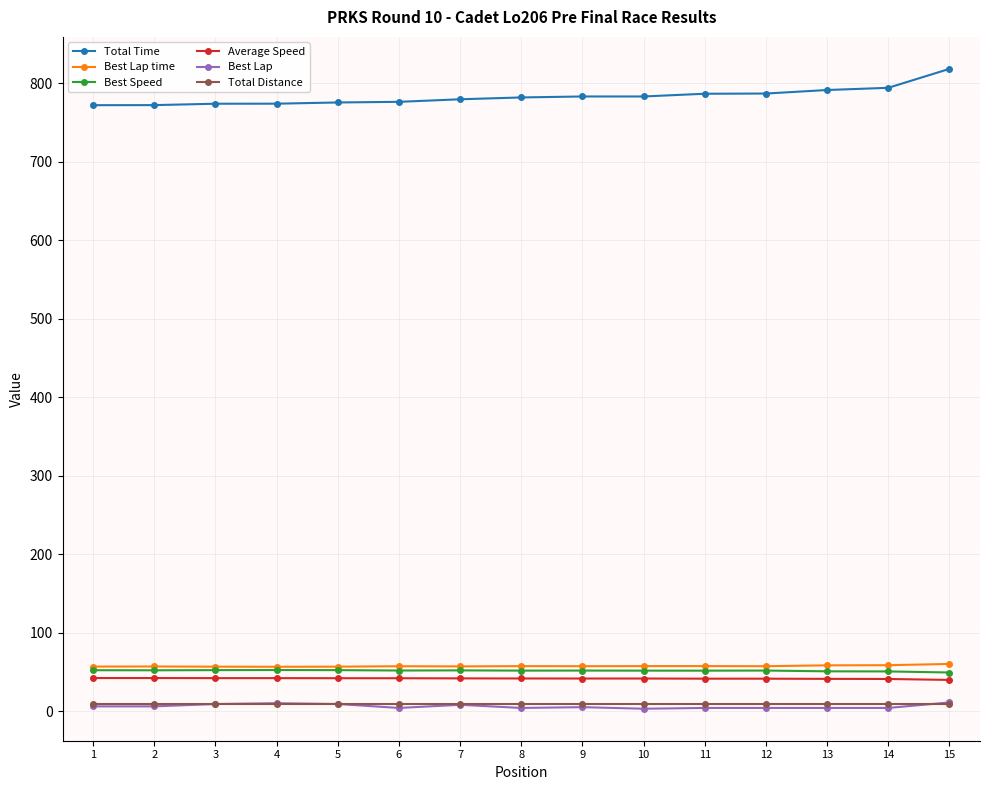

What is the maximum value for Total Time?

818.1